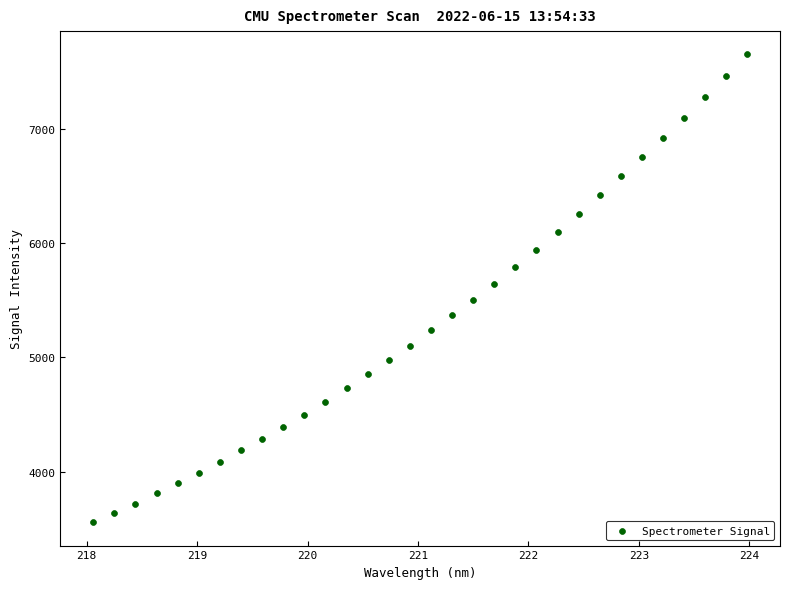

What is the range of Y values (max minus min)?

4095.5